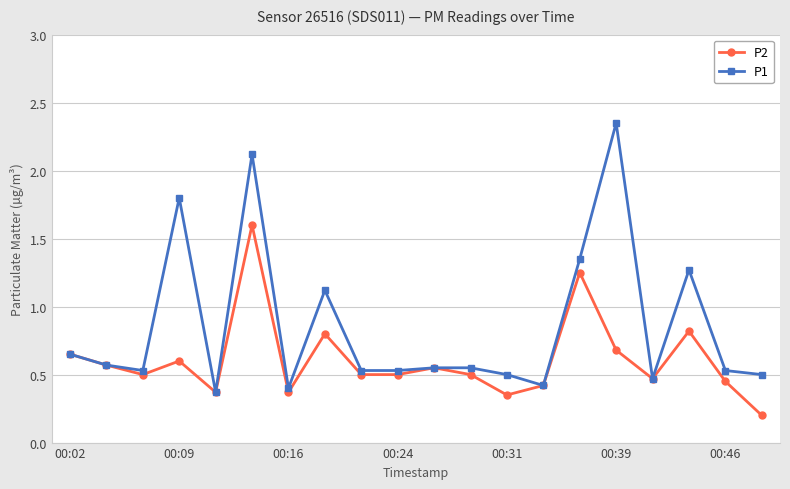

What is the difference between the maximum and minimum values in the P1 series?

2.0